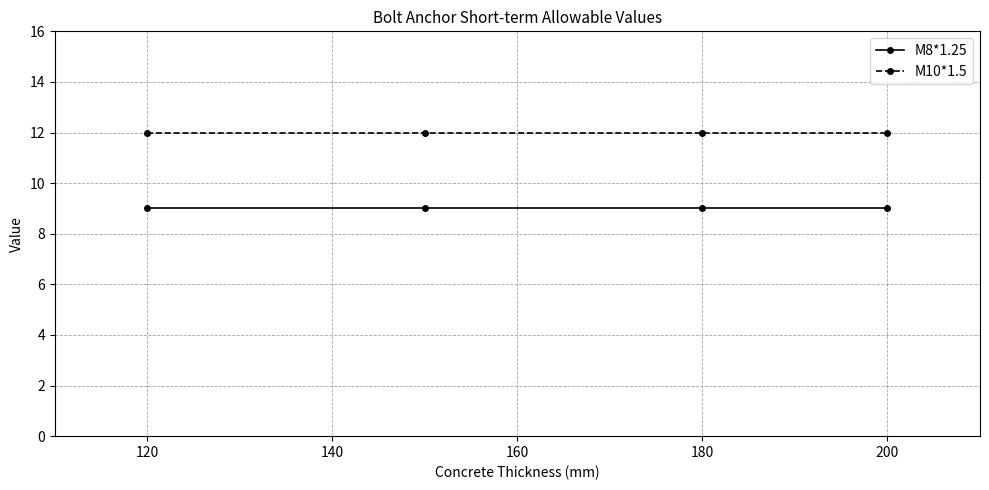

How many lines are shown in the chart?

2